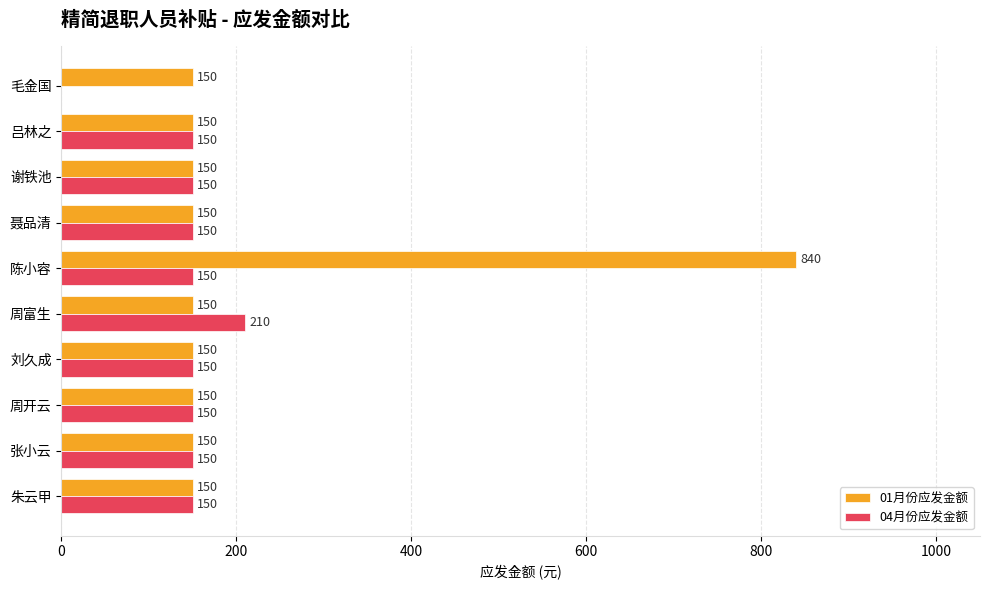

Is it true that 04月份应发金额 equals 269 at 聂品清?

False